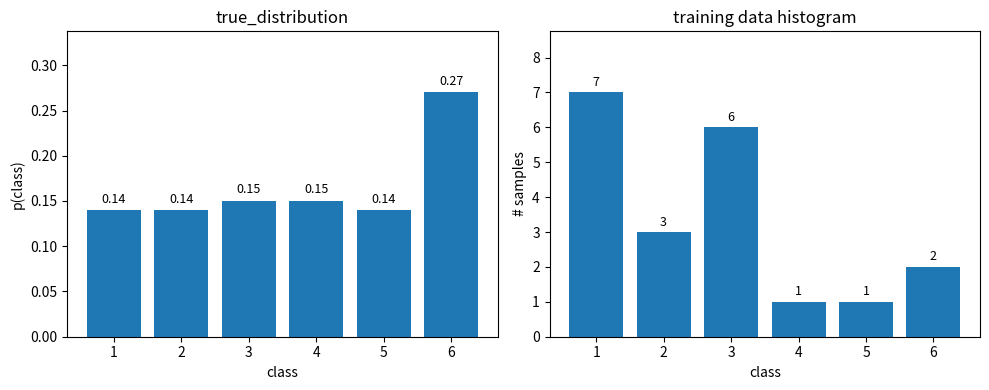

What is the difference between the highest and lowest values at 2?

2.9